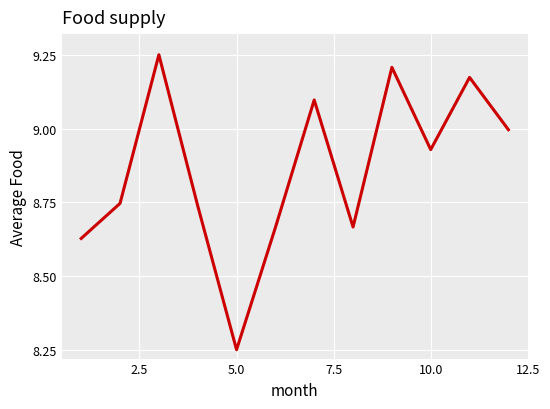

What is the difference between the maximum and minimum values?

1.0